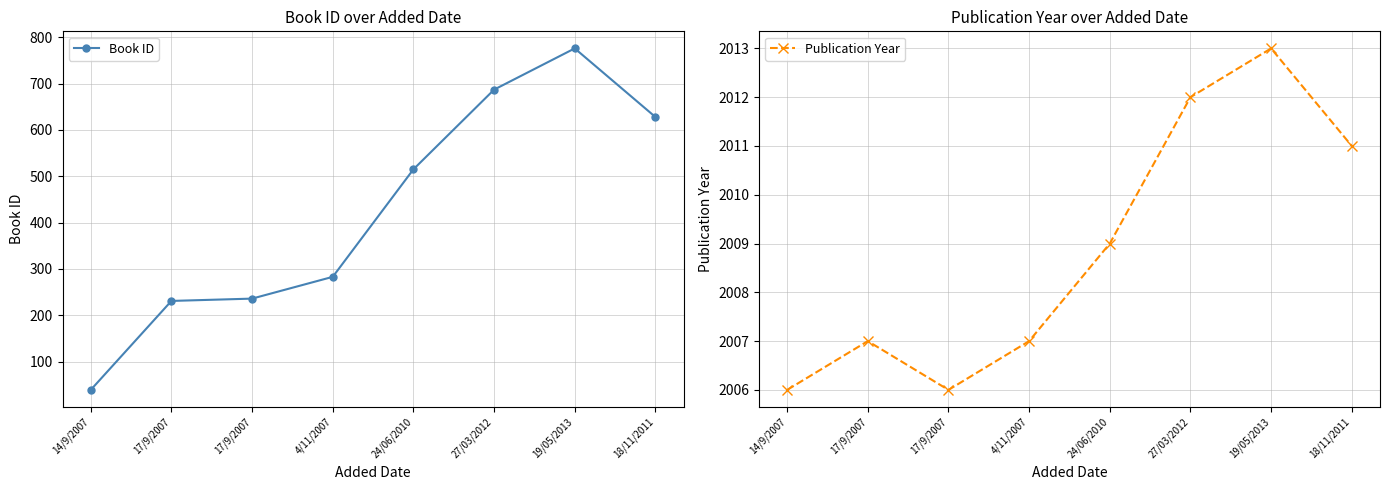

Rank the series at 4/11/2007 from highest to lowest value.

Publication Year, Book ID